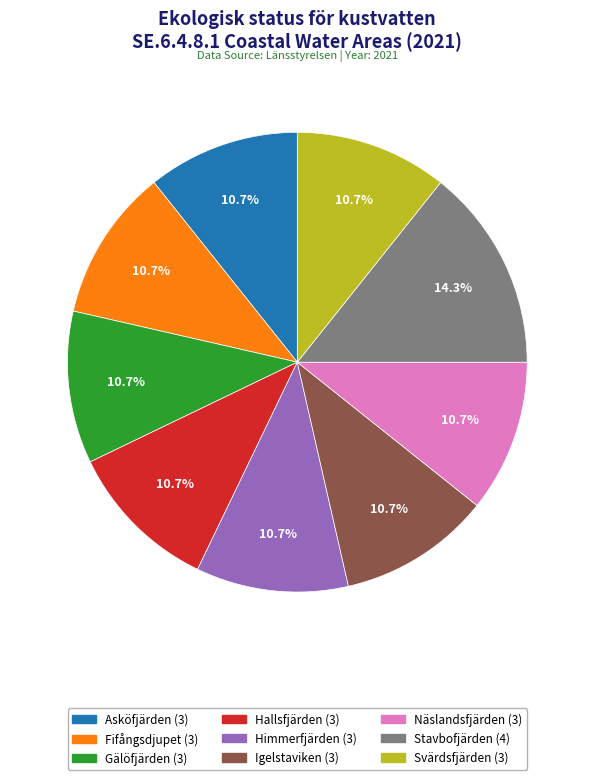

Is there any slice that represents more than half of the pie?

No